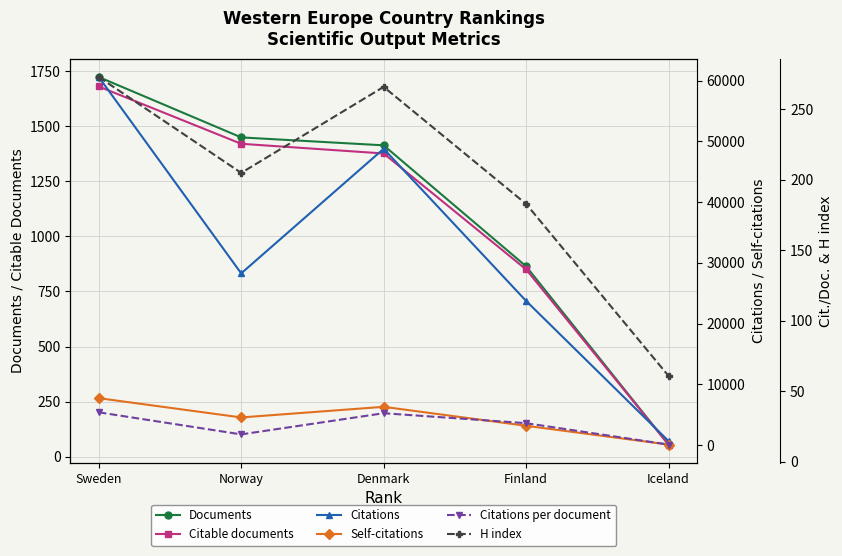

Where is Citations per document nearest to the value 23?

Norway